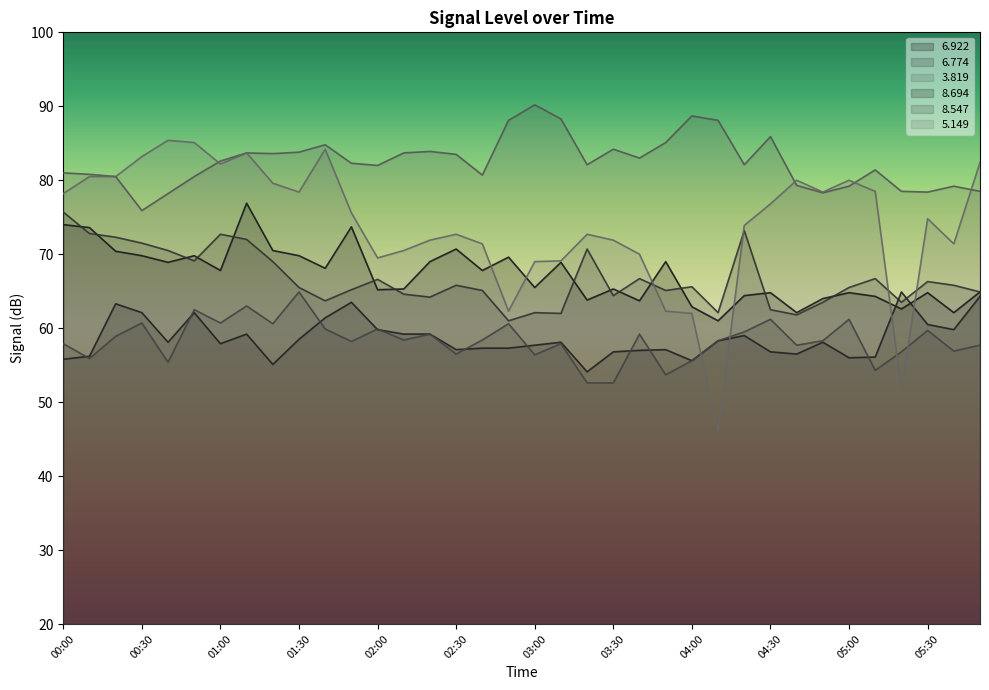

At 03:50, list the series in order from smallest to largest.

  8.547,   8.694,   5.149,   6.774,   6.922,   3.819